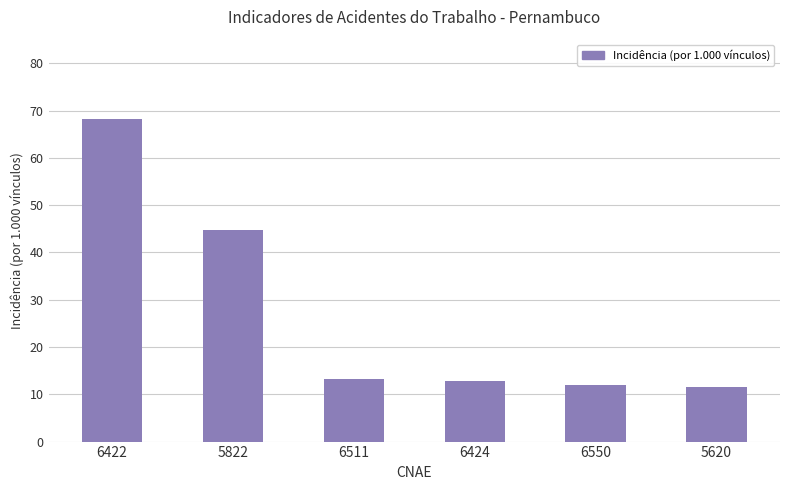

What position from the right is 6550?

2